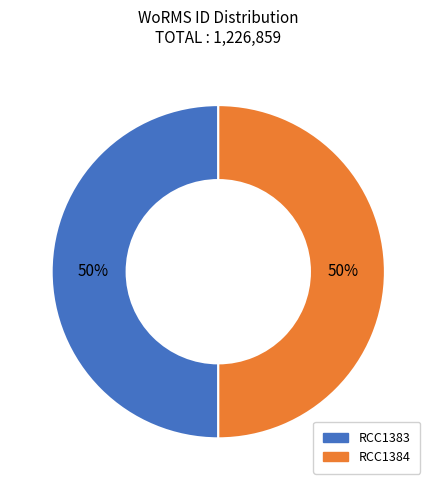

How many segments does this pie chart have?

2